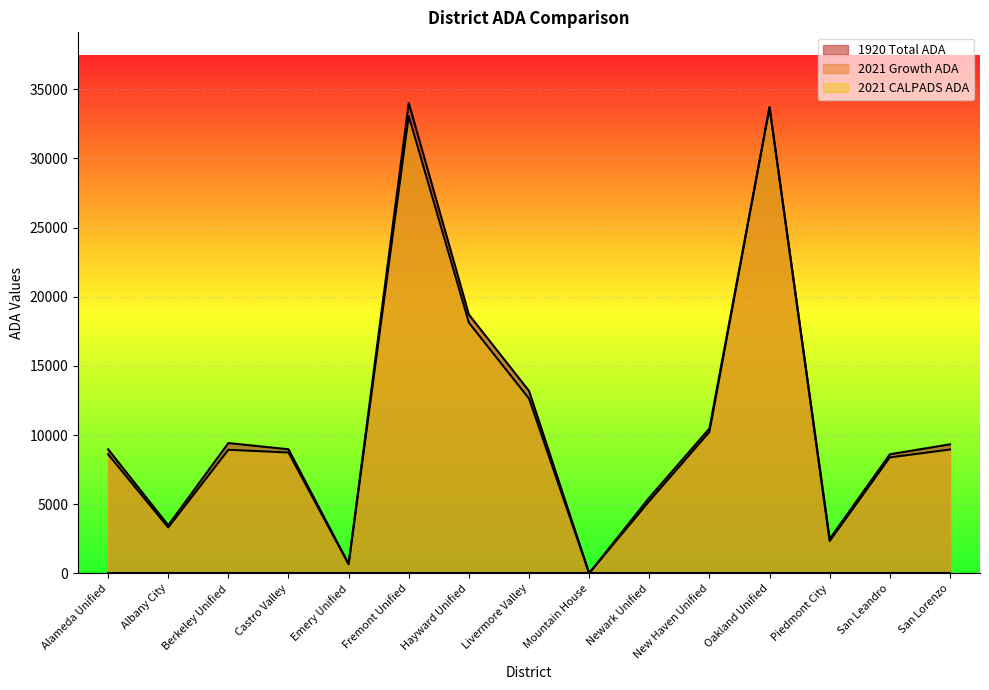

True or false: 1920TotADA has a value of 9334.4 at San Lorenzo.

True